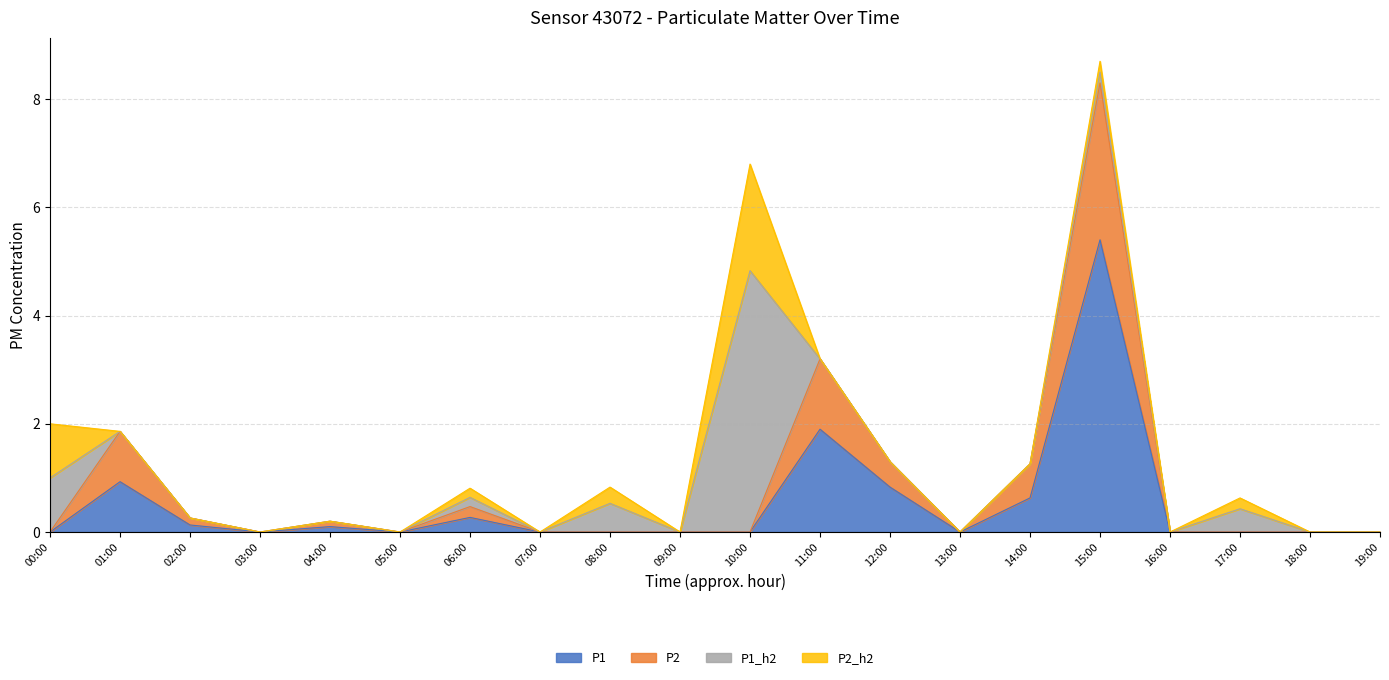

At 03:00, list the series in order from smallest to largest.

P1, P2